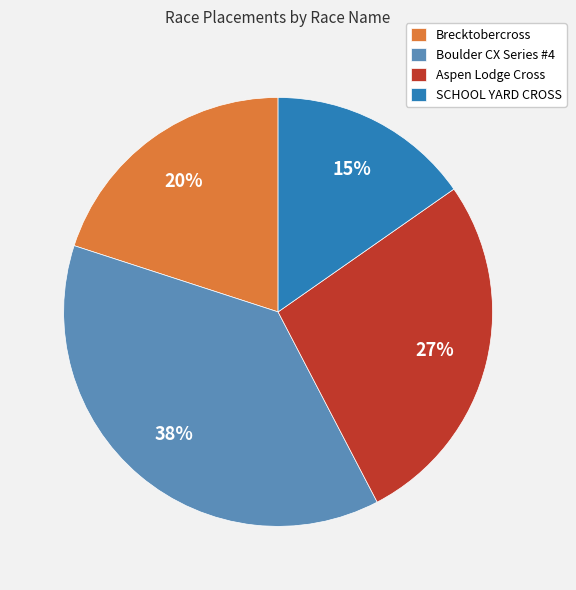

Between SCHOOL YARD CROSS and Boulder CX Series #4, which is larger?

Boulder CX Series #4